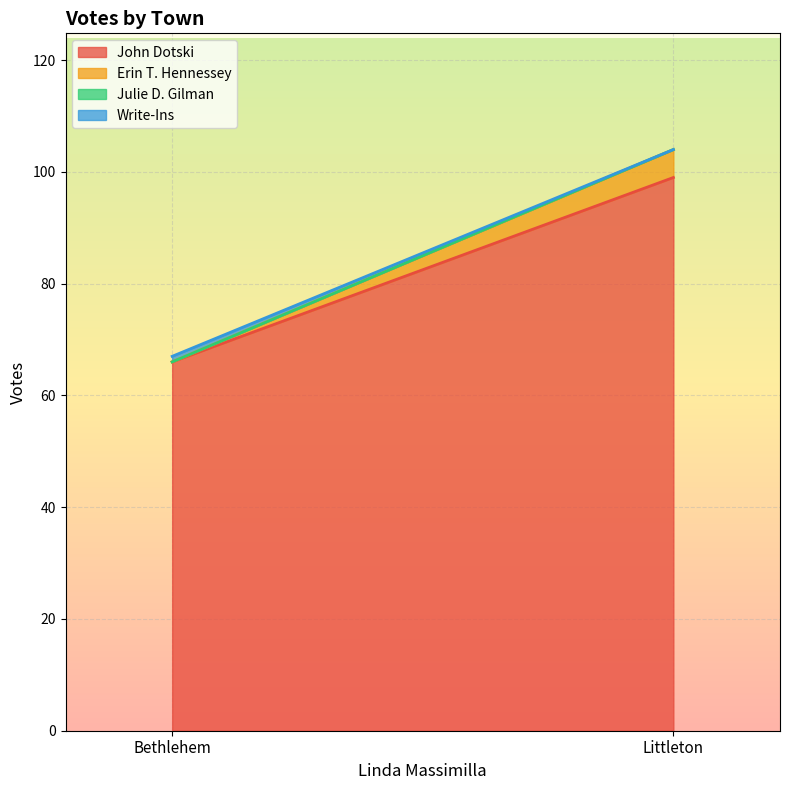

What is the label of the 2nd point from the left?

Littleton